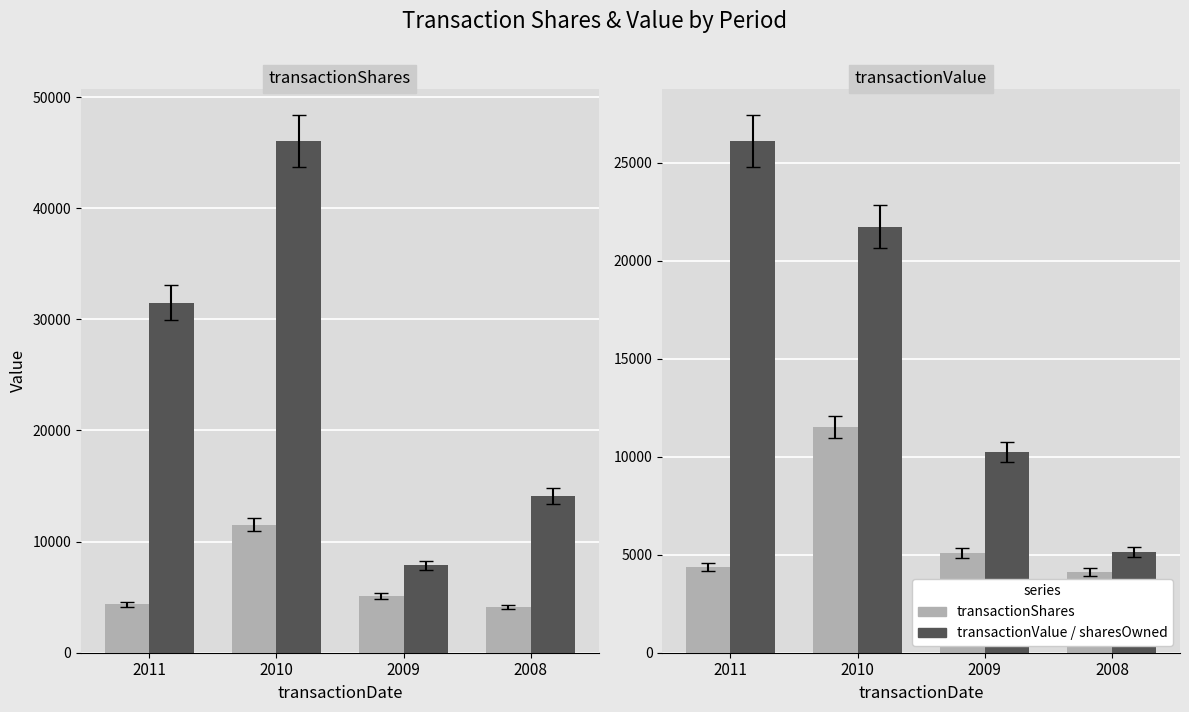

How many categories are shown in the chart?

4